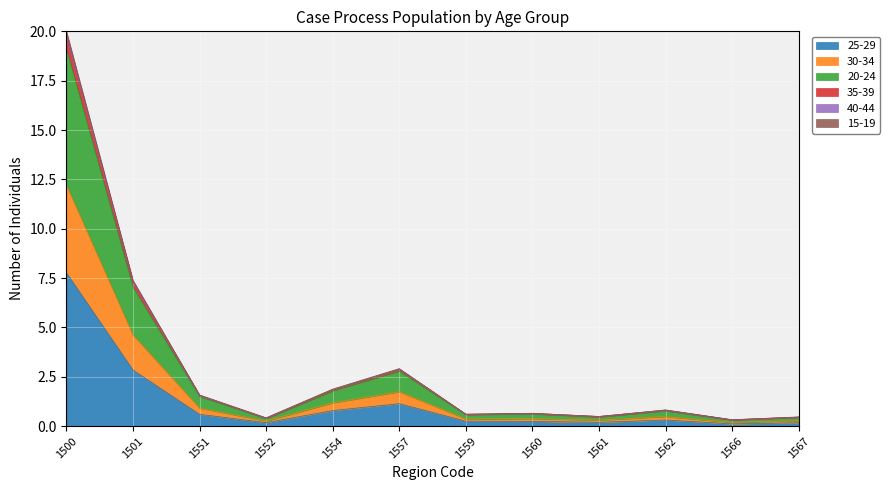

What is the highest value of the 25-29 series?

7.8